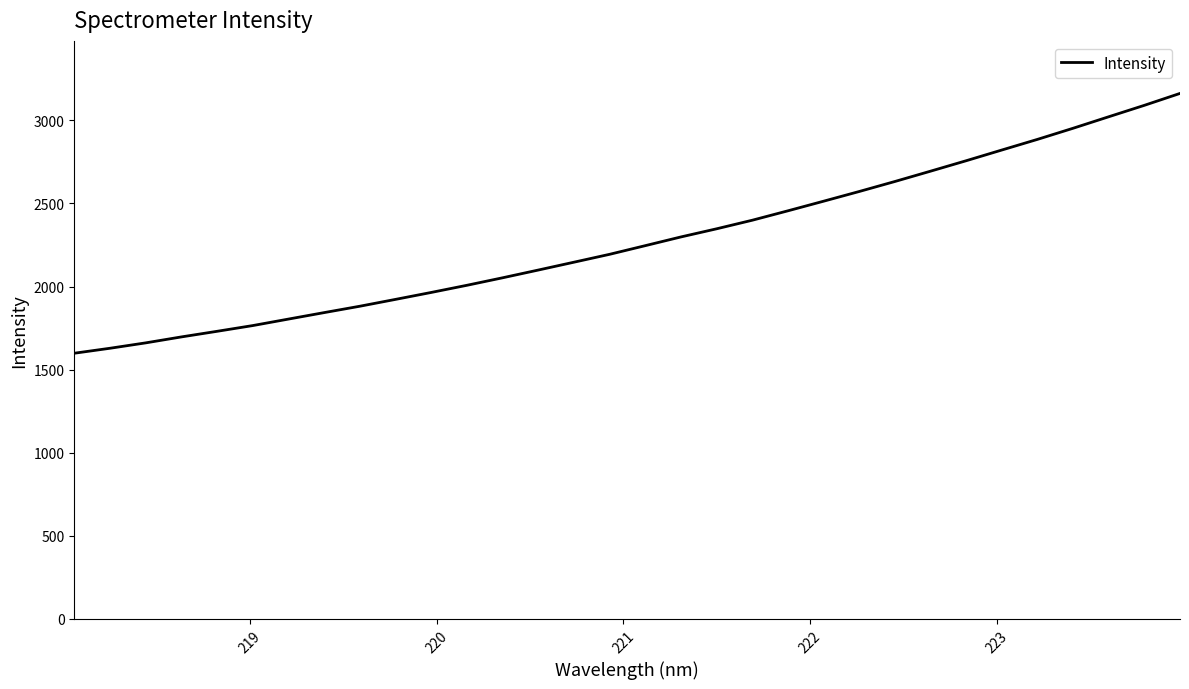

What is the maximum value shown in the chart?

3162.8